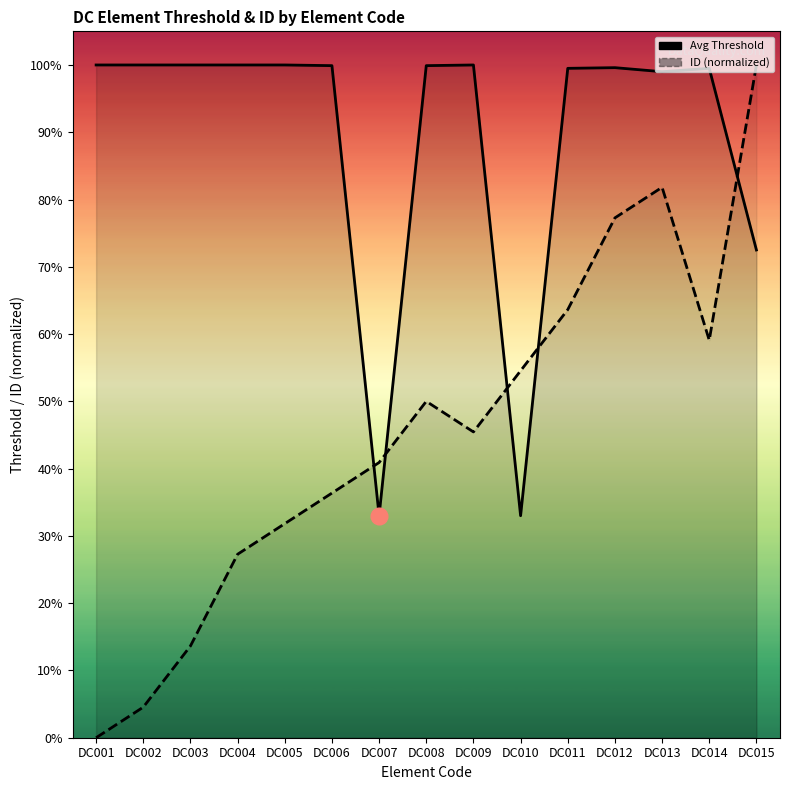

Between DC007 and DC008, which is larger?

DC008